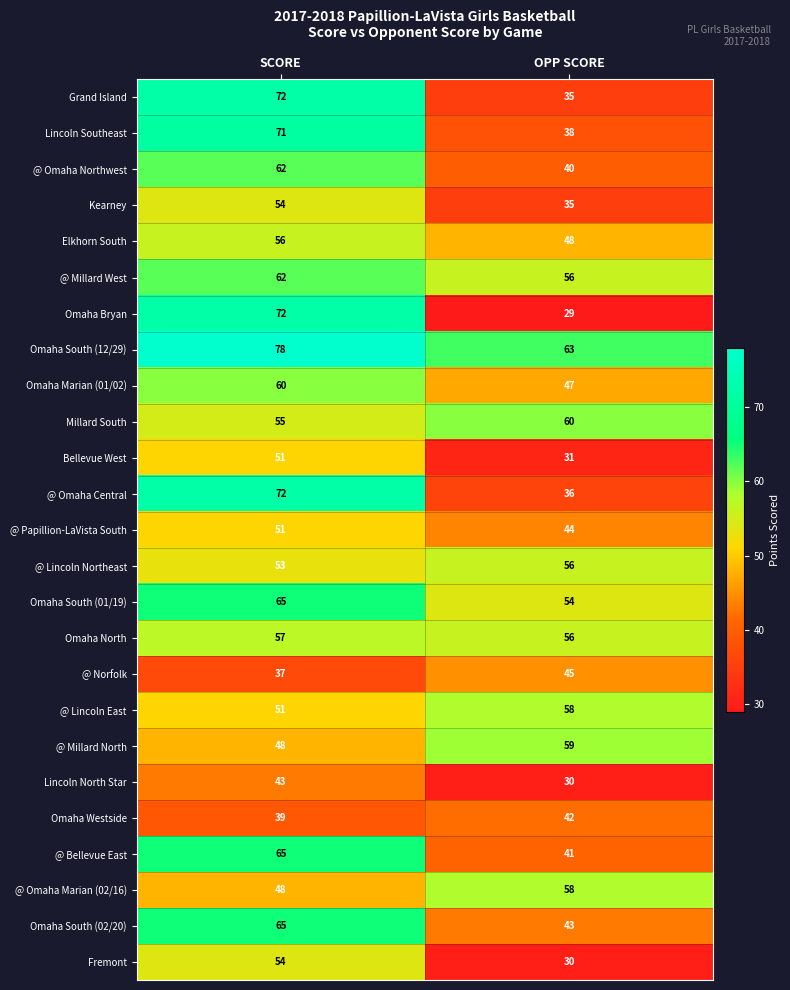

True or false: @ Lincoln East has a value of 27 at SCORE.

False